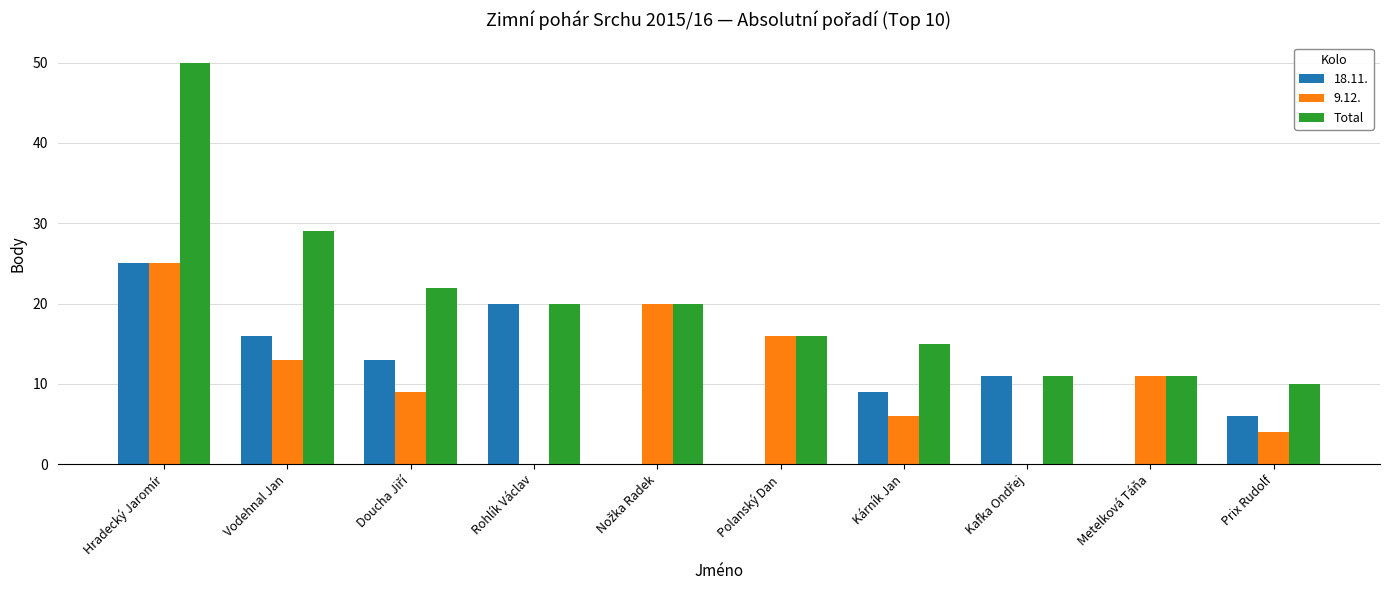

Which series changed the most between Hradecký Jaromír and Rohlík Václav?

Total